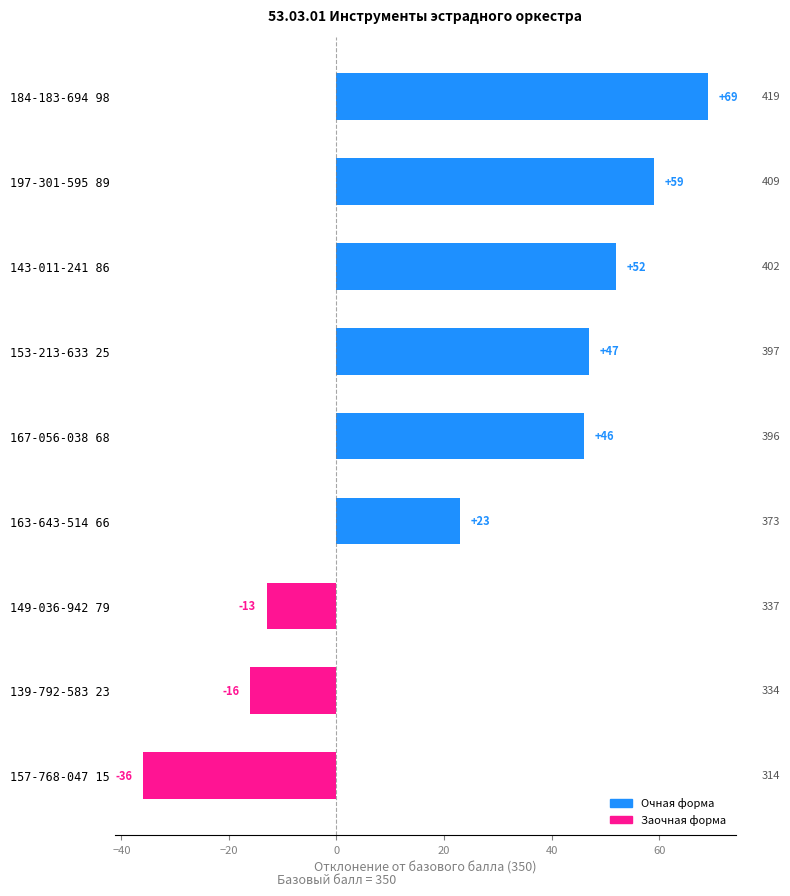

What position from the top is 163-643-514 66?

6